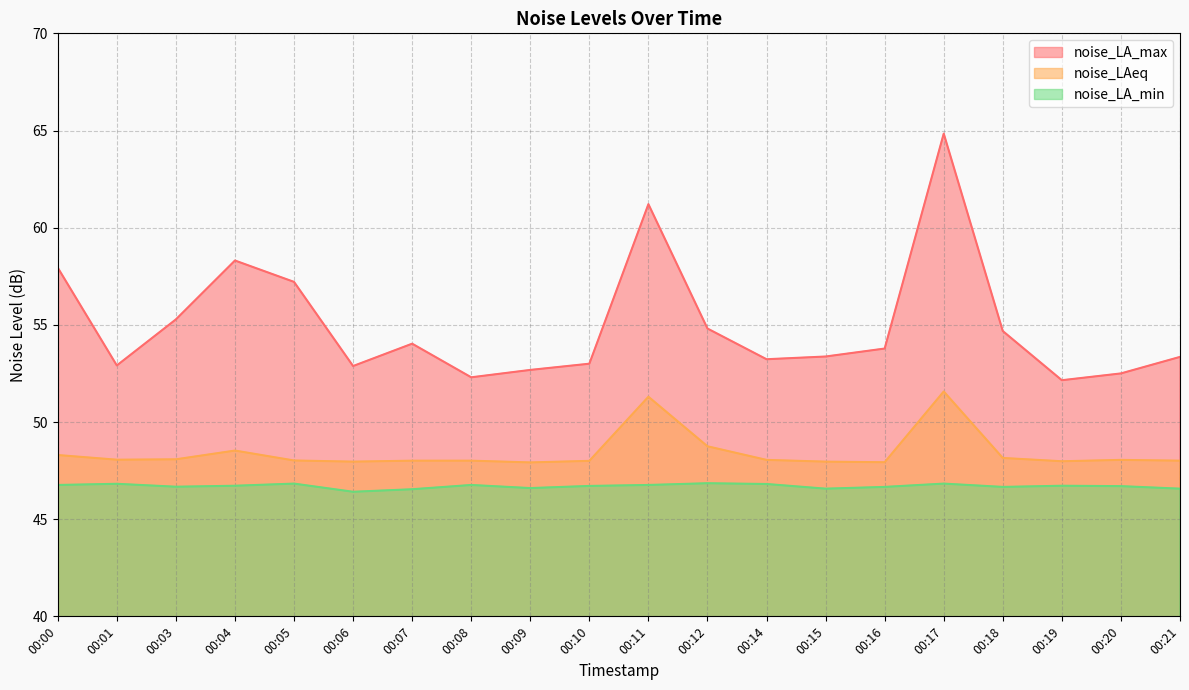

What is the difference between the maximum and second lowest values in the noise_LA_min series?

0.3